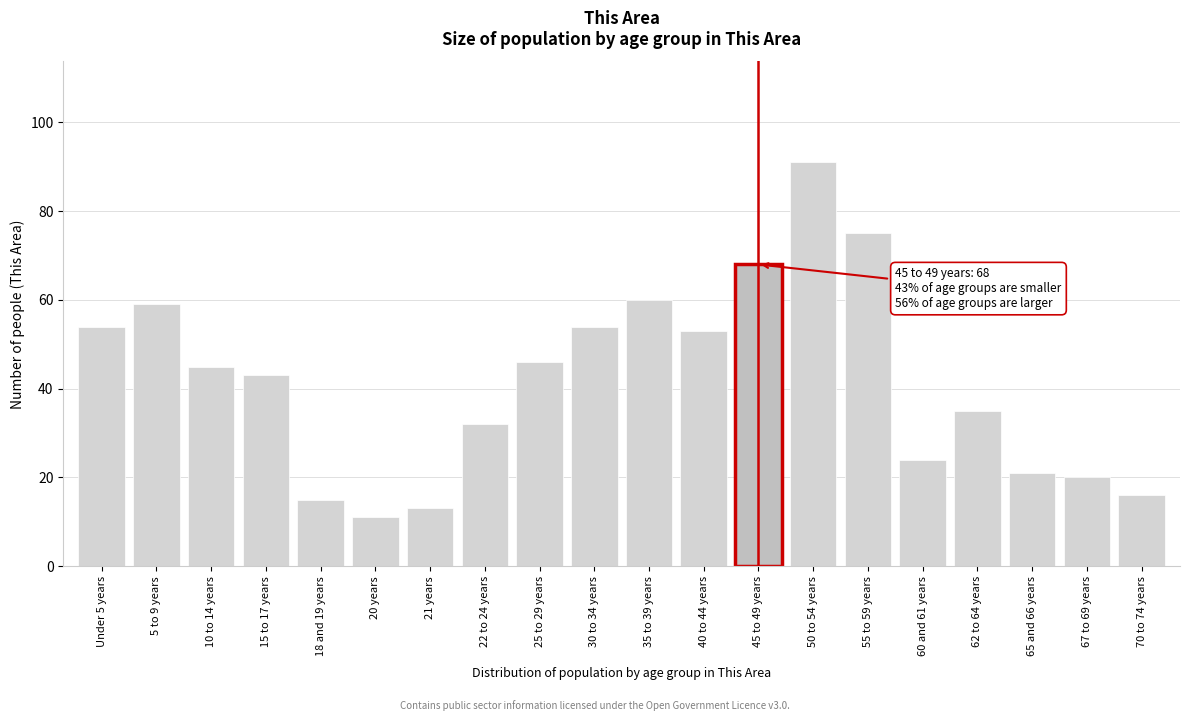

Reading left to right, transcribe all the data shown in this chart.

Under 5 years=54	5 to 9 years=59	10 to 14 years=45	15 to 17 years=43	18 and 19 years=15	20 years=11	21 years=13	22 to 24 years=32	25 to 29 years=46	30 to 34 years=54	35 to 39 years=60	40 to 44 years=53	45 to 49 years=68	50 to 54 years=91	55 to 59 years=75	60 and 61 years=24	62 to 64 years=35	65 and 66 years=21	67 to 69 years=20	70 to 74 years=16